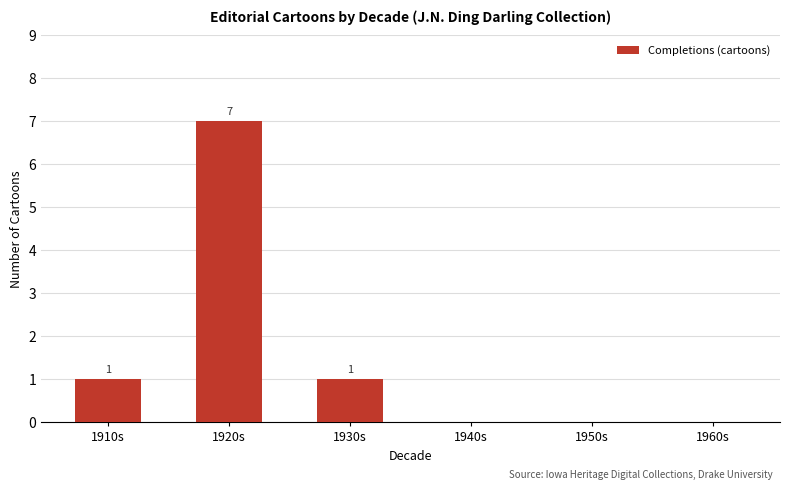

Between 1910s and 1940s, which is larger?

1910s